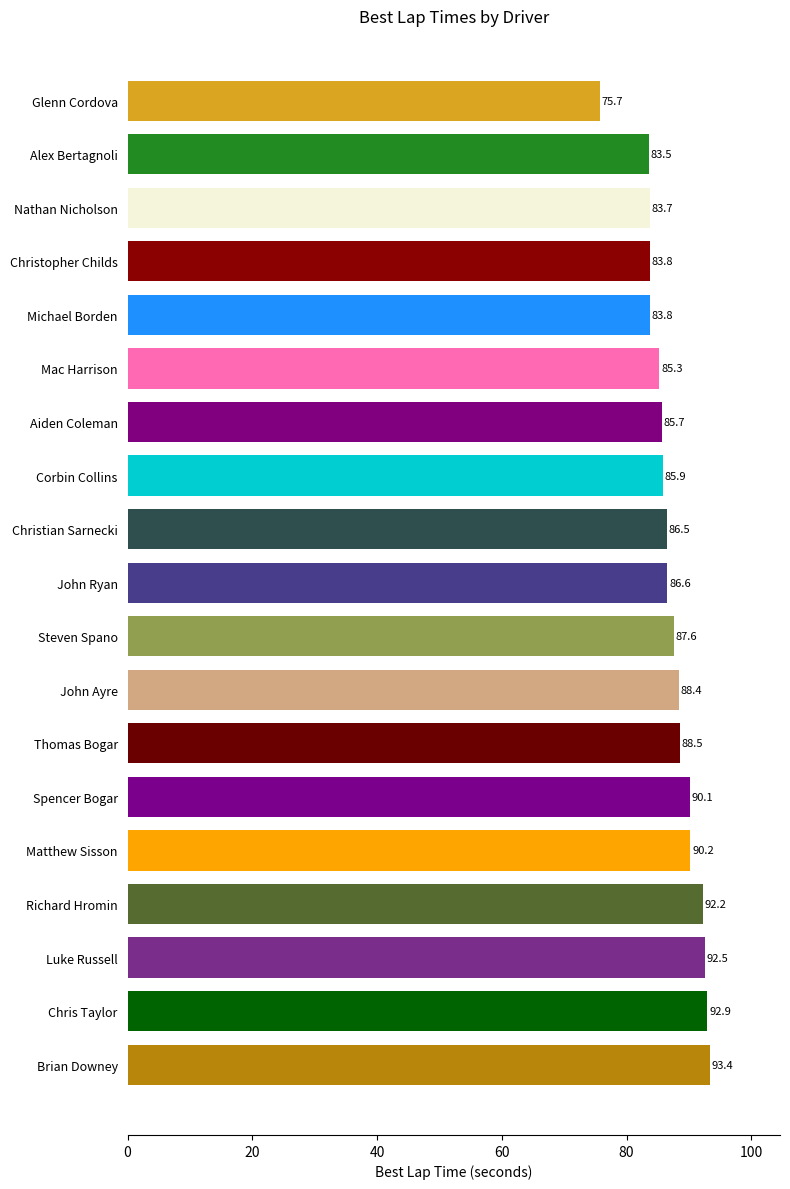

True or false: the data shows 92.5 at Luke Russell.

True